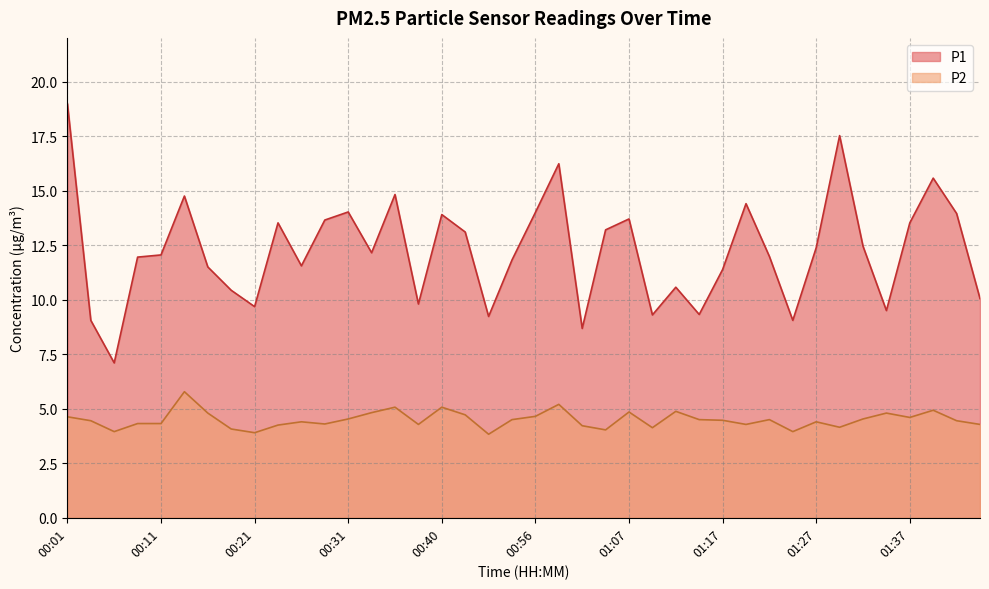

True or false: P2 and P1 intersect in this chart.

False